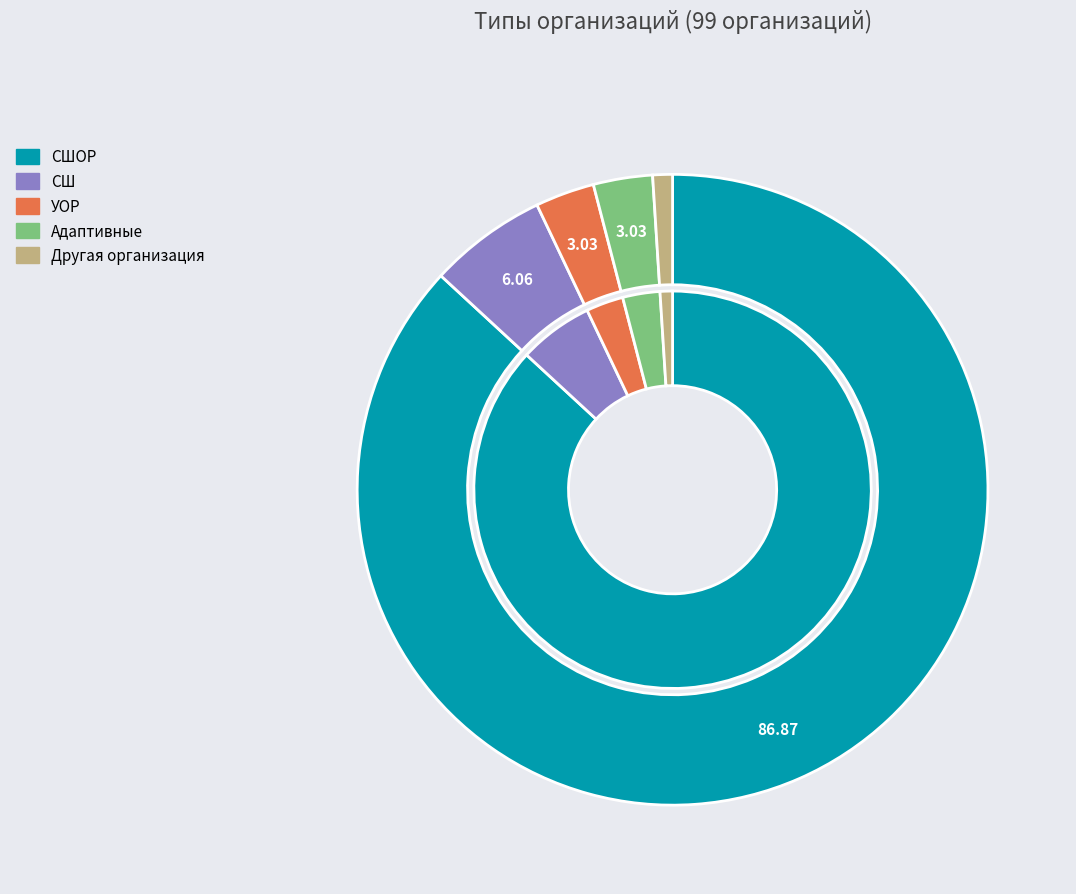

What is the change in value from УОР to Другая организация?

-2